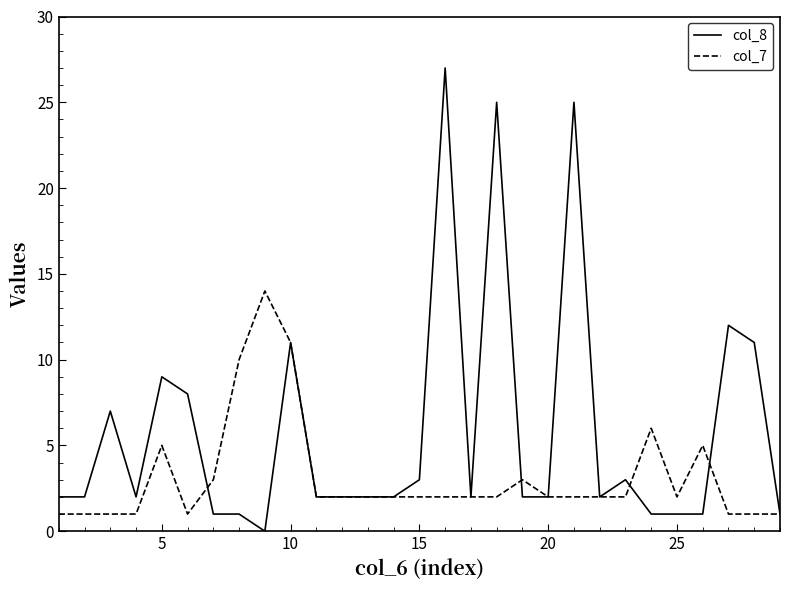

Rank the series by their average value, from lowest to highest.

col_7, col_8